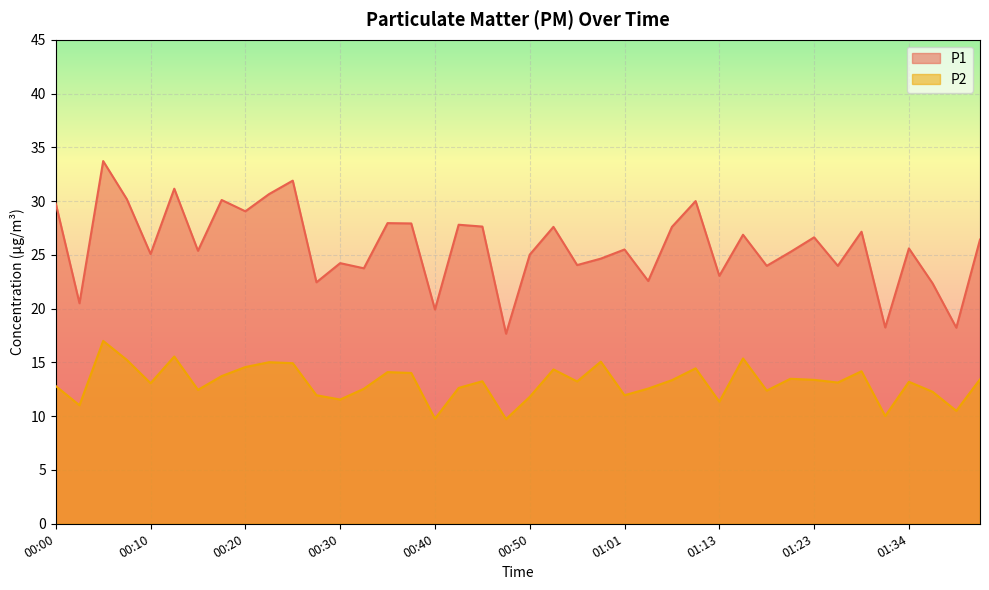

Is the value of P1 at 01:31 greater than the value of P2 at 00:50?

Yes